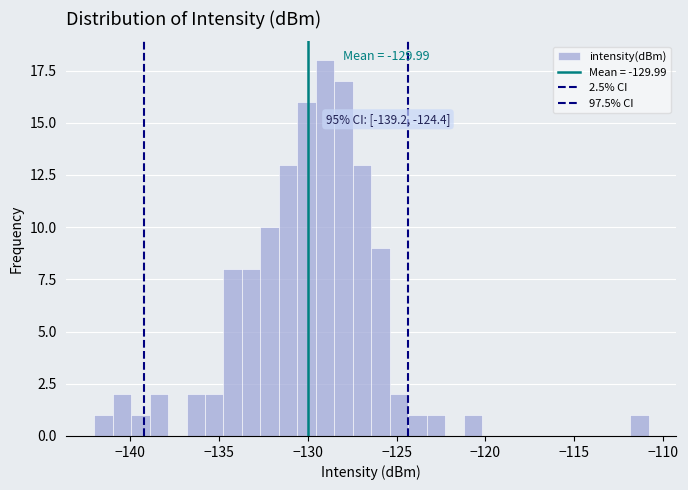

Read against the x-axis, roughly where is the centre of the tallest bar?

-129.0